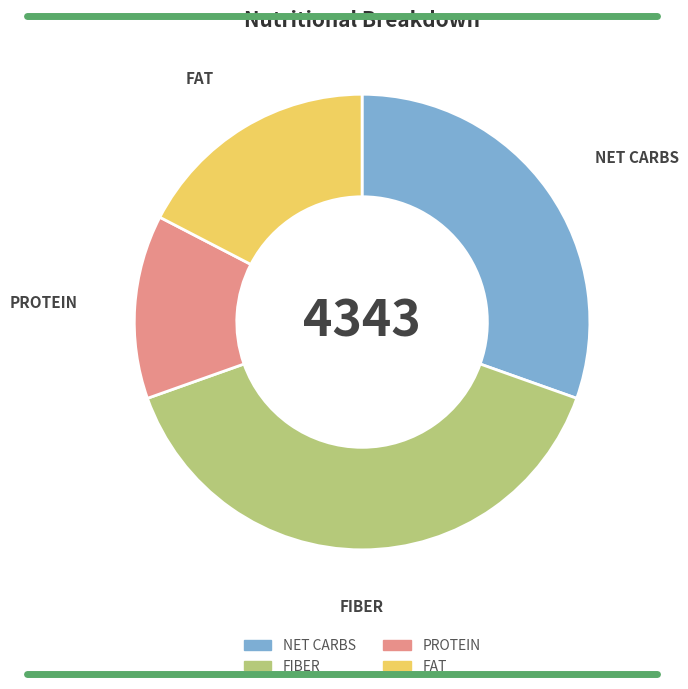

Does any single category account for the majority?

No